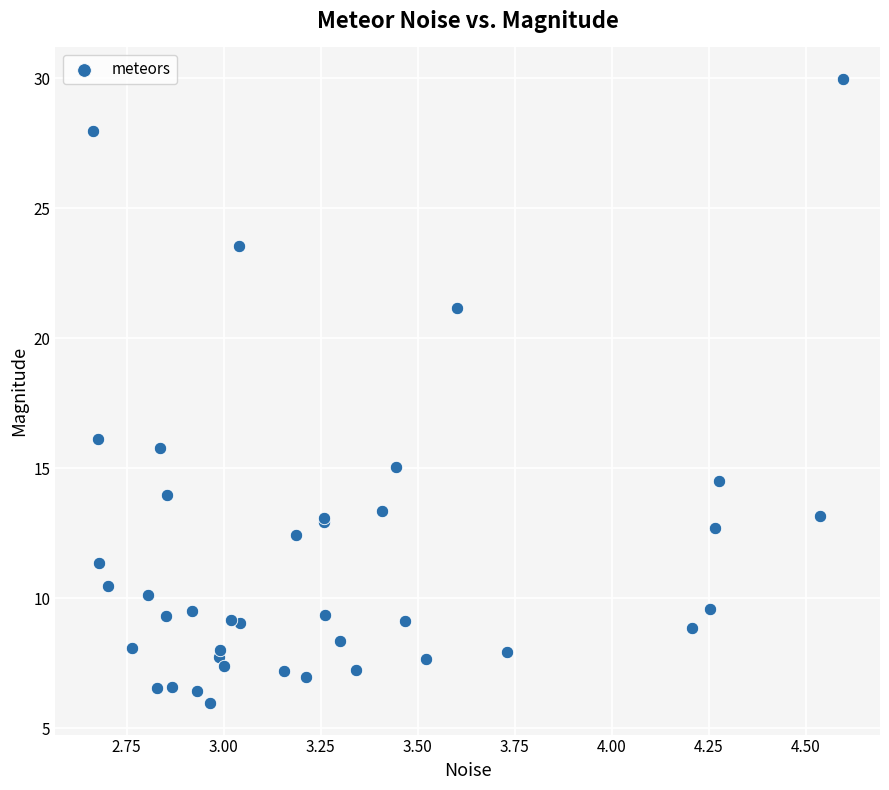

What Y value in the scatter plot is closest to 17?

16.1